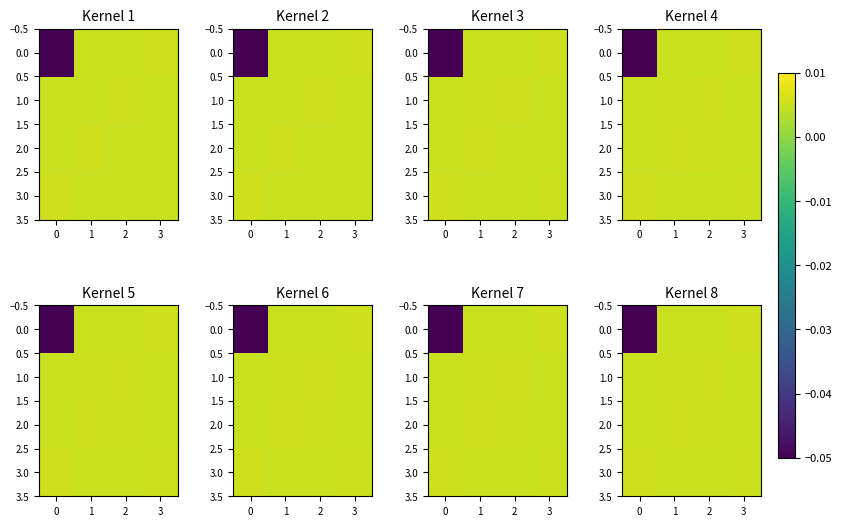

Rank the series by their maximum value, from lowest to highest.

row_0, row_1, row_2, row_3